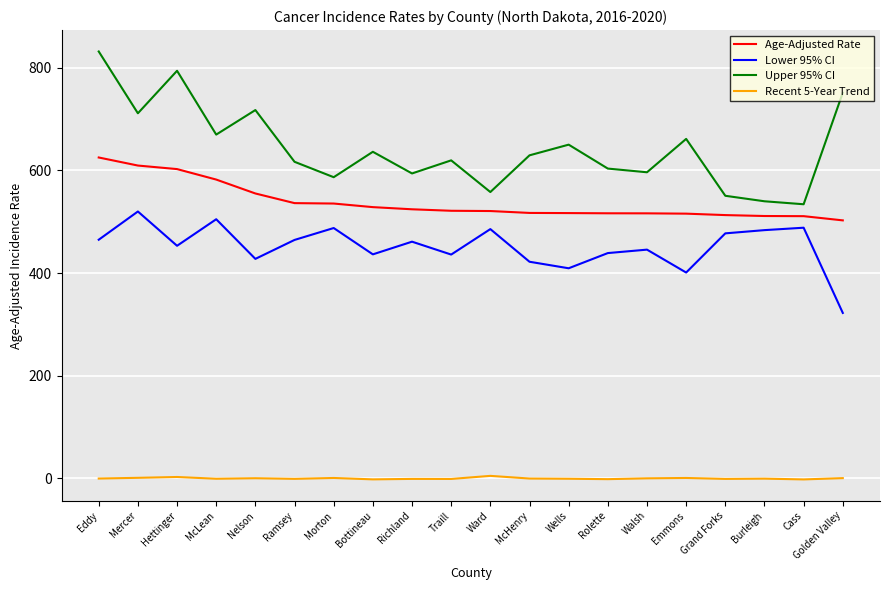

Where does the Upper 95% CI series first go above 629?

Eddy